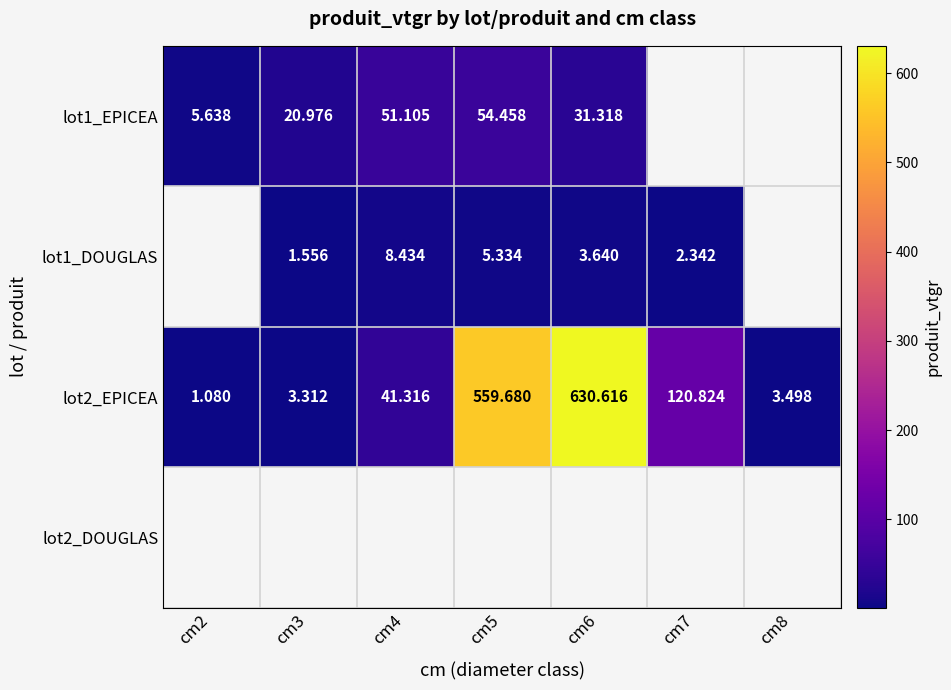

What is the minimum value shown in the chart?

1.1